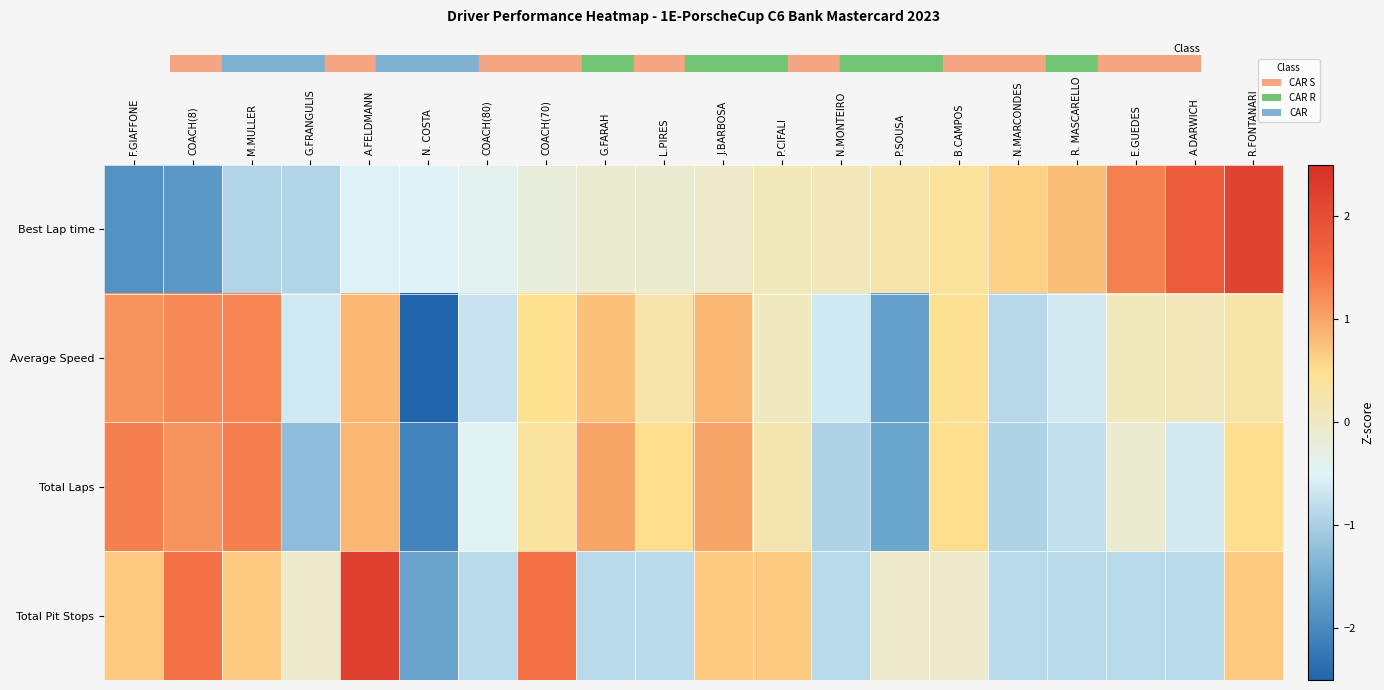

Reading right to left, what are all the values shown in this chart?

Best Lap time: R.FONTANARI=2.2	A.DARWICH=1.8	E.GUEDES=1.3	R. MASCARELLO=0.8	N.MARCONDES=0.6	B.CAMPOS=0.4	P.SOUSA=0.2	N.MONTEIRO=0.1	P.CIFALI=0.1	J.BARBOSA=-0.1	L.PIRES=-0.1	G.FARAH=-0.1	COACH(70)=-0.2	COACH(80)=-0.4	N. COSTA=-0.5	A.FELDMANN=-0.5	G.FRANGULIS=-0.9	M.MULLER=-0.9	COACH(8)=-1.8	F.GIAFFONE=-1.9
Average Speed: R.FONTANARI=0.3	A.DARWICH=0.1	E.GUEDES=0.1	R. MASCARELLO=-0.6	N.MARCONDES=-0.9	B.CAMPOS=0.5	P.SOUSA=-1.7	N.MONTEIRO=-0.6	P.CIFALI=0.0	J.BARBOSA=0.9	L.PIRES=0.2	G.FARAH=0.8	COACH(70)=0.5	COACH(80)=-0.7	N. COSTA=-2.8	A.FELDMANN=0.8	G.FRANGULIS=-0.6	M.MULLER=1.3	COACH(8)=1.2	F.GIAFFONE=1.2
Total Laps: R.FONTANARI=0.5	A.DARWICH=-0.6	E.GUEDES=-0.1	R. MASCARELLO=-0.8	N.MARCONDES=-0.9	B.CAMPOS=0.5	P.SOUSA=-1.6	N.MONTEIRO=-0.9	P.CIFALI=0.2	J.BARBOSA=1.0	L.PIRES=0.5	G.FARAH=1.0	COACH(70)=0.4	COACH(80)=-0.5	N. COSTA=-2.1	A.FELDMANN=0.8	G.FRANGULIS=-1.3	M.MULLER=1.3	COACH(8)=1.2	F.GIAFFONE=1.3
Total Pit Stops: R.FONTANARI=0.7	A.DARWICH=-0.8	E.GUEDES=-0.8	R. MASCARELLO=-0.8	N.MARCONDES=-0.8	B.CAMPOS=-0.1	P.SOUSA=-0.1	N.MONTEIRO=-0.8	P.CIFALI=0.7	J.BARBOSA=0.7	L.PIRES=-0.8	G.FARAH=-0.8	COACH(70)=1.5	COACH(80)=-0.8	N. COSTA=-1.6	A.FELDMANN=2.2	G.FRANGULIS=-0.1	M.MULLER=0.7	COACH(8)=1.5	F.GIAFFONE=0.7